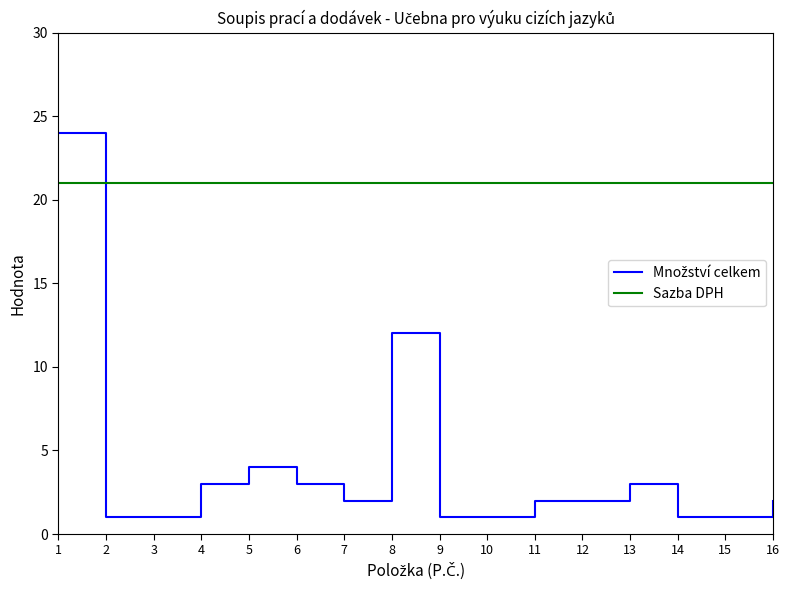

What is the greatest value displayed?

24